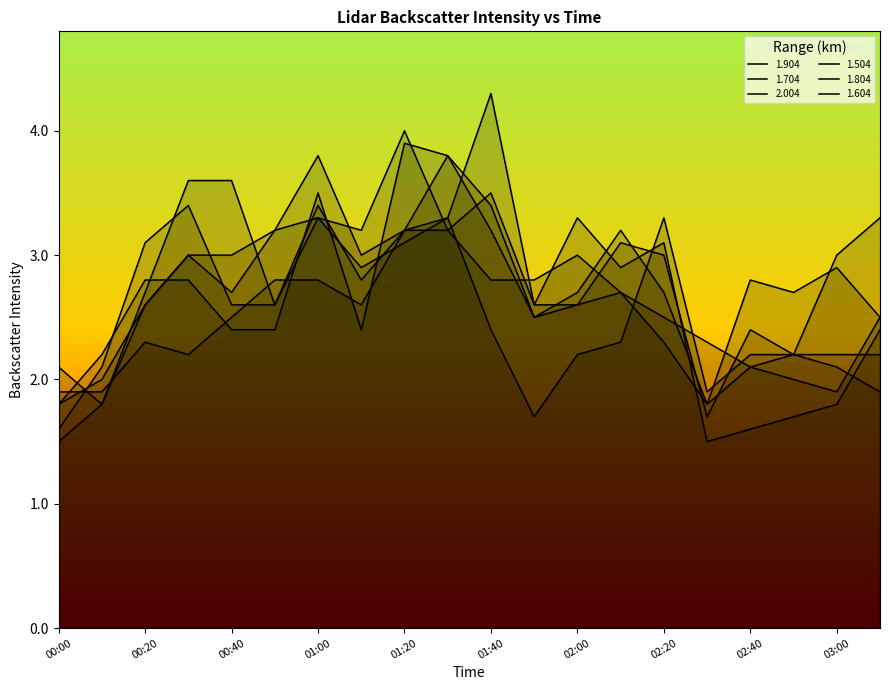

Which series has the largest total across all categories?

1.604